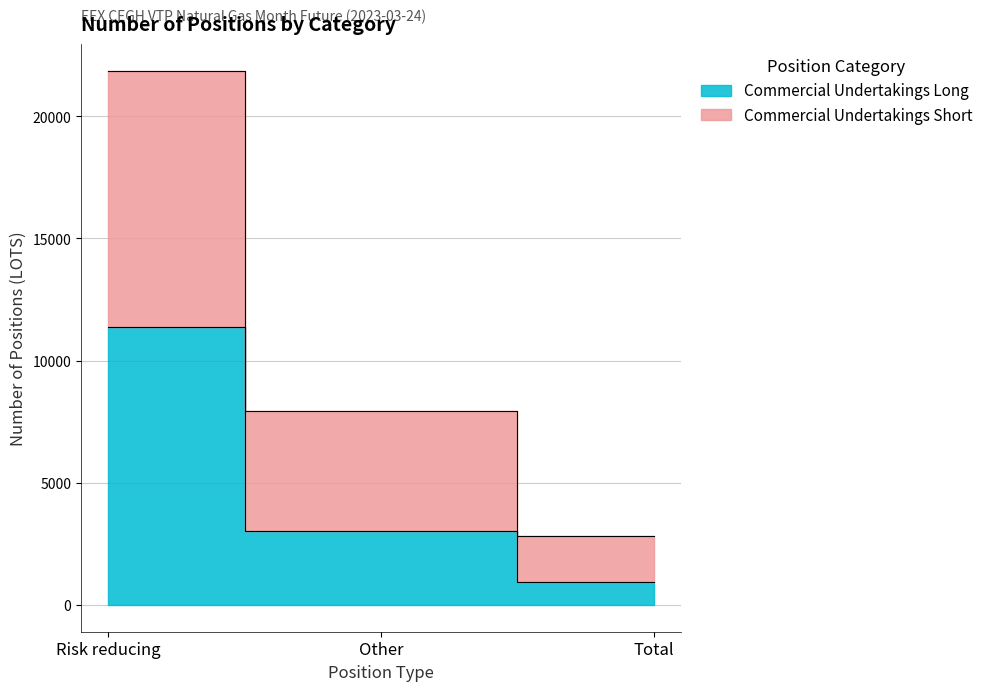

At which label does Commercial Undertakings Short reach its peak?

Risk reducing